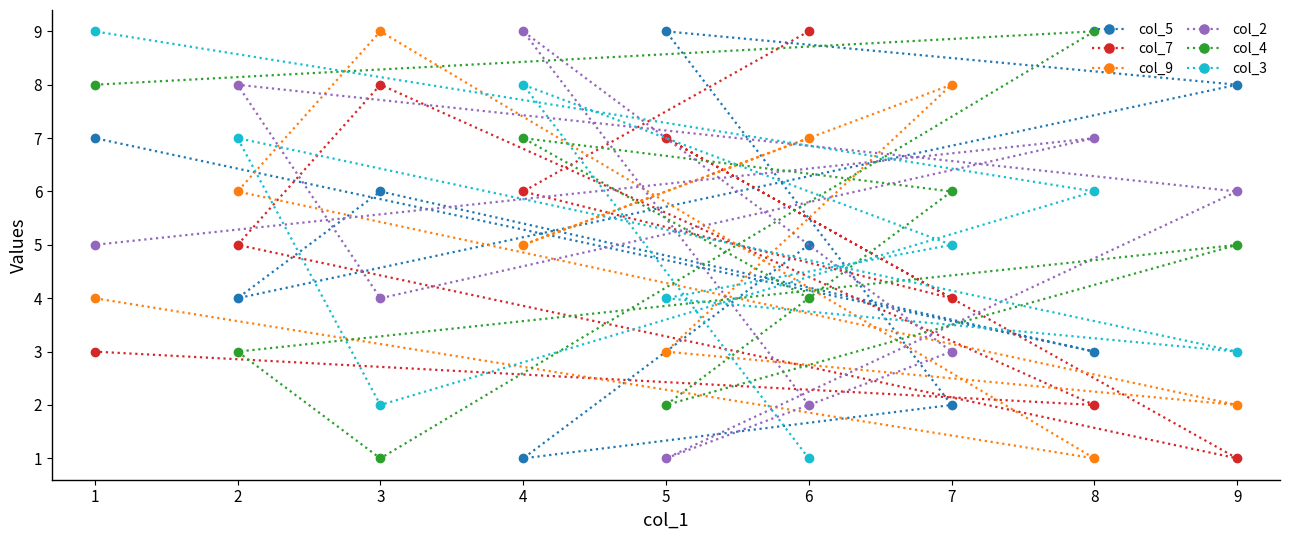

True or false: col_7 has more than 1 points higher than both neighbors.

True